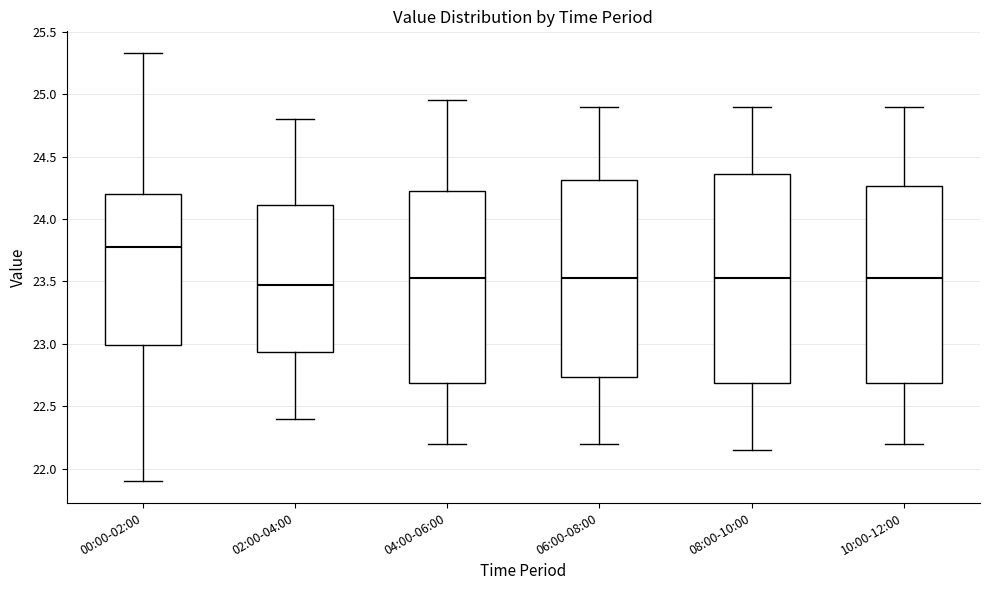

Reading left to right, transcribe this box plot: for each box, give where its median line is, the range the box spans, and where its two whiskers end, as read against the y-axis. The values are not printed on the chart, so give them approximately, as read against the axis.

00:00-02:00: median 23.80, box 23.00 to 24.20, whiskers 21.90 to 25.35
02:00-04:00: median 23.50, box 22.95 to 24.10, whiskers 22.40 to 24.80
04:00-06:00: median 23.55, box 22.70 to 24.25, whiskers 22.20 to 24.95
06:00-08:00: median 23.55, box 22.75 to 24.30, whiskers 22.20 to 24.90
08:00-10:00: median 23.55, box 22.70 to 24.35, whiskers 22.15 to 24.90
10:00-12:00: median 23.55, box 22.70 to 24.25, whiskers 22.20 to 24.90